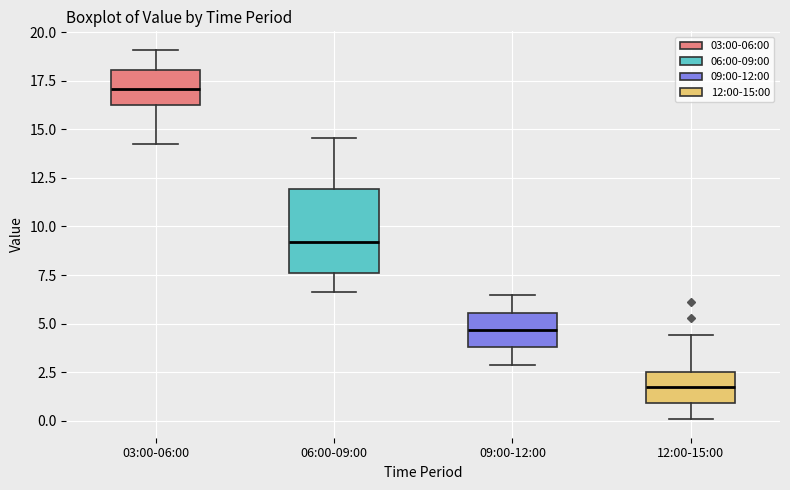

Which box is the tallest, from its lower edge to its upper edge?

06:00-09:00